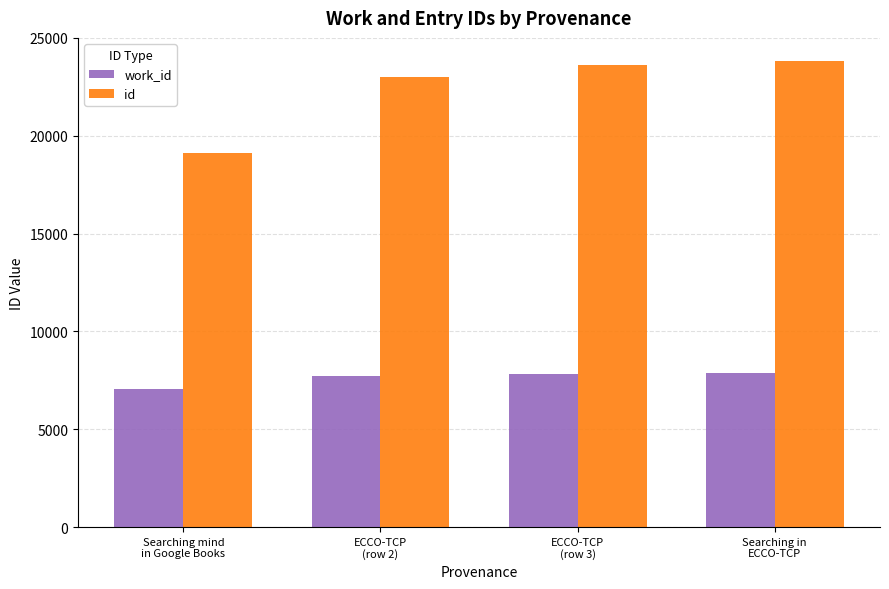

Which series has the largest total across all categories?

id